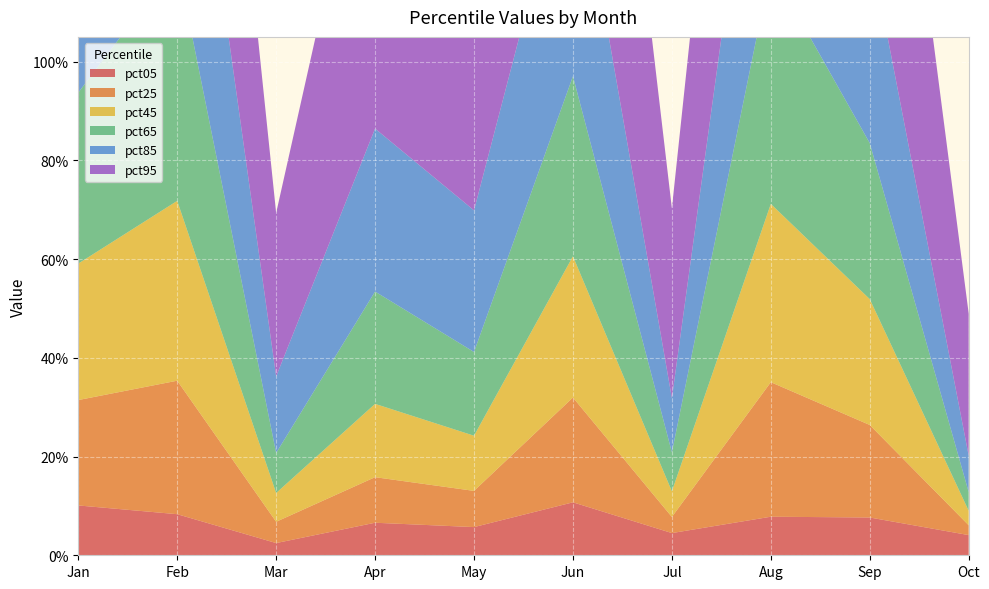

Reading left to right, extract all data points from this chart.

pct05: Jan=0.1	Feb=0.1	Mar=0.0	Apr=0.1	May=0.1	Jun=0.1	Jul=0.0	Aug=0.1	Sep=0.1	Oct=0.0
pct25: Jan=0.2	Feb=0.3	Mar=0.0	Apr=0.1	May=0.1	Jun=0.2	Jul=0.0	Aug=0.3	Sep=0.2	Oct=0.0
pct45: Jan=0.3	Feb=0.4	Mar=0.1	Apr=0.1	May=0.1	Jun=0.3	Jul=0.1	Aug=0.4	Sep=0.3	Oct=0.0
pct65: Jan=0.3	Feb=0.5	Mar=0.1	Apr=0.2	May=0.2	Jun=0.4	Jul=0.1	Aug=0.5	Sep=0.3	Oct=0.0
pct85: Jan=0.5	Feb=0.6	Mar=0.2	Apr=0.3	May=0.3	Jun=0.5	Jul=0.1	Aug=0.6	Sep=0.4	Oct=0.1
pct95: Jan=0.8	Feb=0.8	Mar=0.3	Apr=0.7	May=0.8	Jun=0.9	Jul=0.4	Aug=0.8	Sep=0.8	Oct=0.3